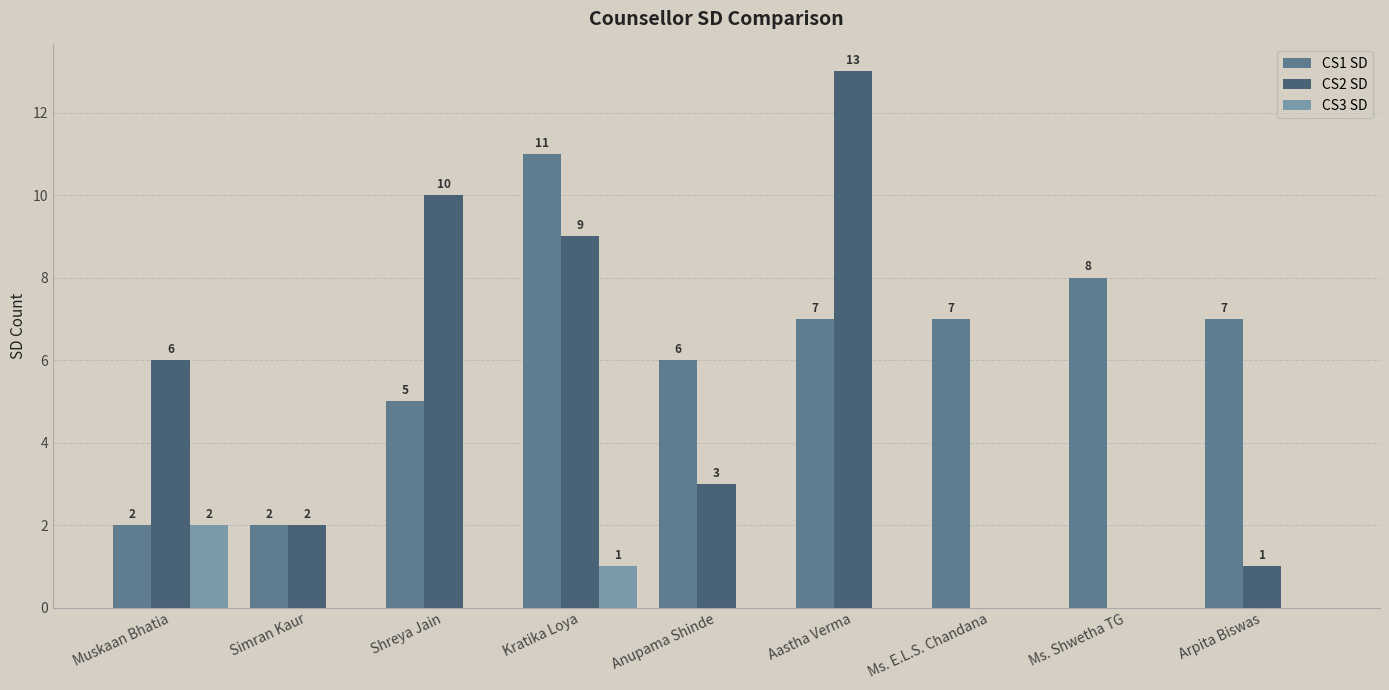

Is the value of CS2 SD at Shreya Jain greater than the value of CS1 SD at Ms. E.L.S. Chandana?

Yes